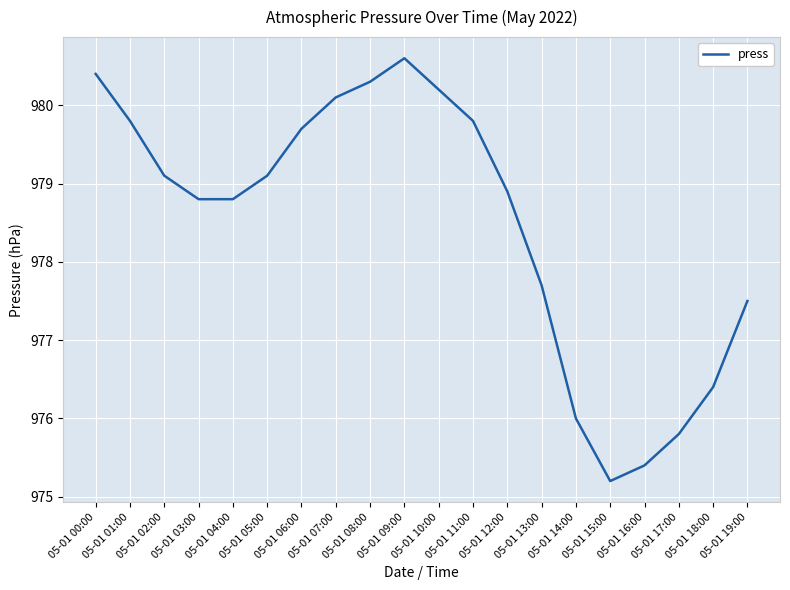

What is the smallest value displayed?

975.2